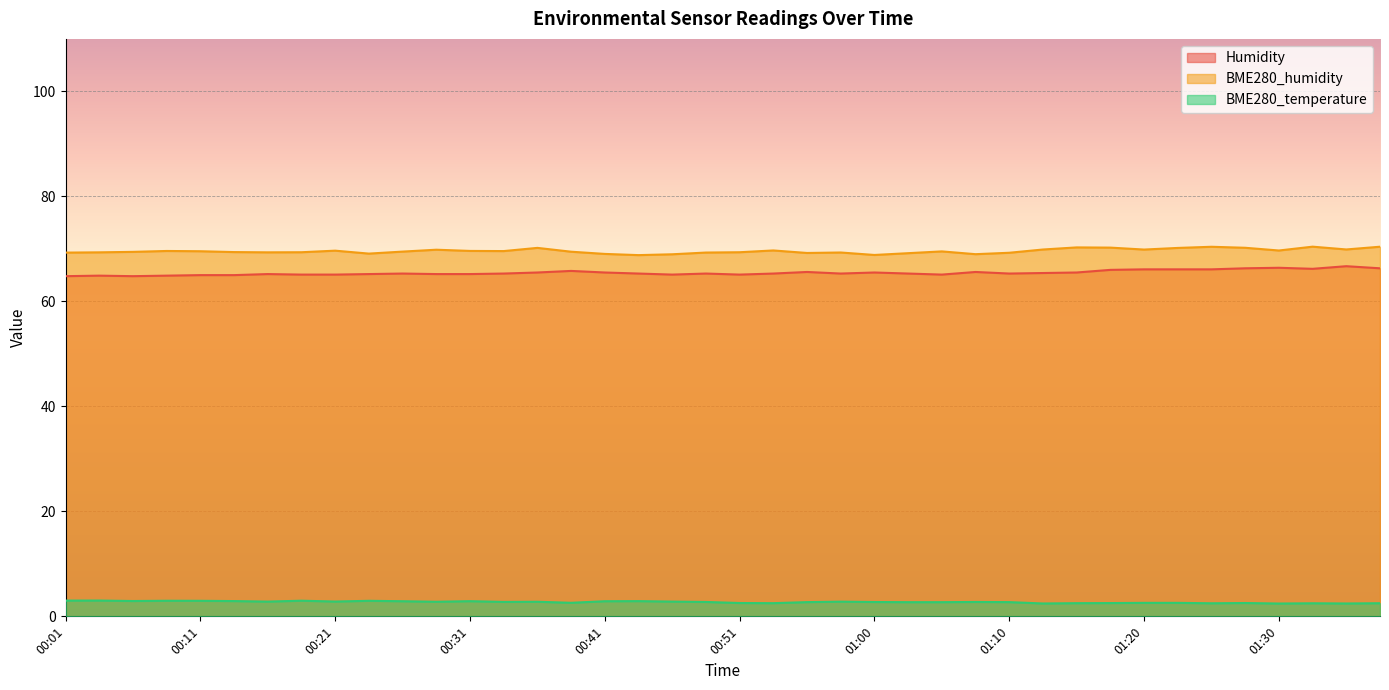

Rank the series at 01:28 from lowest to highest value.

BME280_temperature, Humidity, BME280_humidity